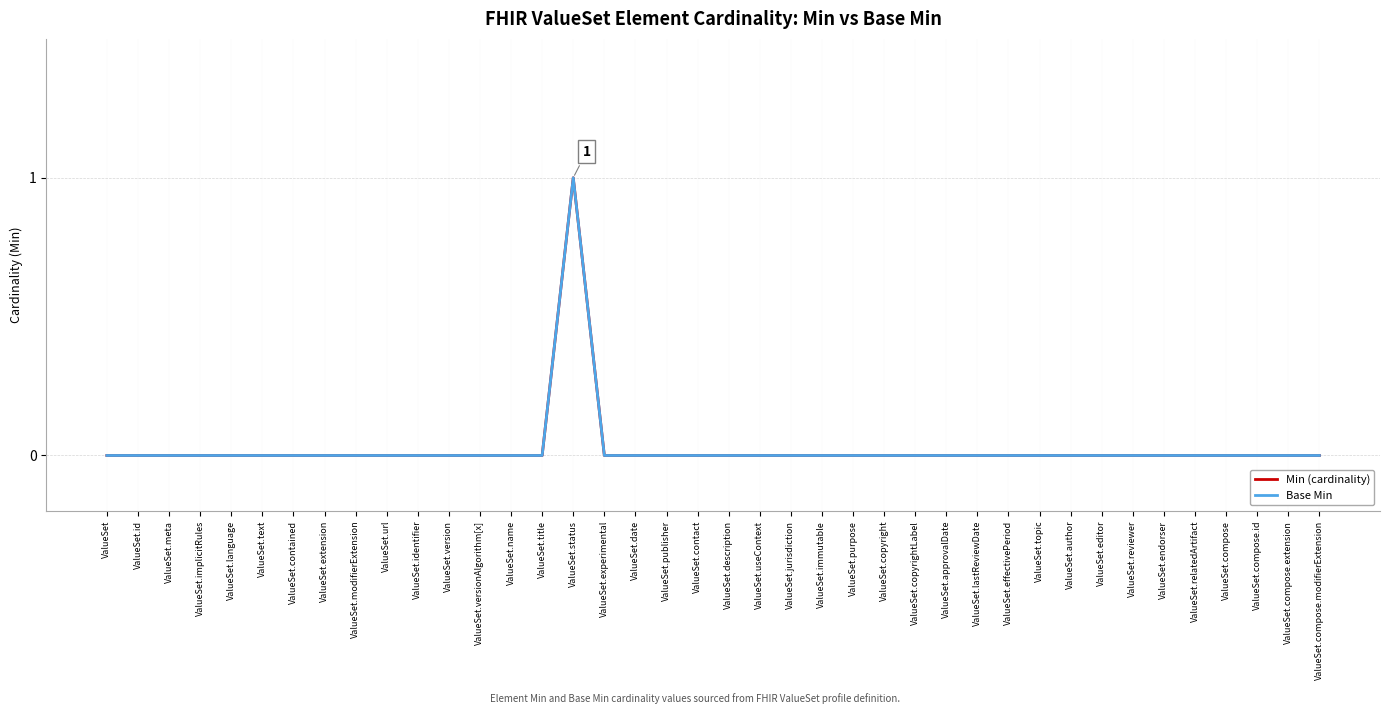

List the labels in order of Min (cardinality) value, largest first.

ValueSet.status, ValueSet, ValueSet.id, ValueSet.meta, ValueSet.implicitRules, ValueSet.language, ValueSet.text, ValueSet.contained, ValueSet.extension, ValueSet.modifierExtension, ValueSet.url, ValueSet.identifier, ValueSet.version, ValueSet.versionAlgorithm[x], ValueSet.name, ValueSet.title, ValueSet.experimental, ValueSet.date, ValueSet.publisher, ValueSet.contact, ValueSet.description, ValueSet.useContext, ValueSet.jurisdiction, ValueSet.immutable, ValueSet.purpose, ValueSet.copyright, ValueSet.copyrightLabel, ValueSet.approvalDate, ValueSet.lastReviewDate, ValueSet.effectivePeriod, ValueSet.topic, ValueSet.author, ValueSet.editor, ValueSet.reviewer, ValueSet.endorser, ValueSet.relatedArtifact, ValueSet.compose, ValueSet.compose.id, ValueSet.compose.extension, ValueSet.compose.modifierExtension